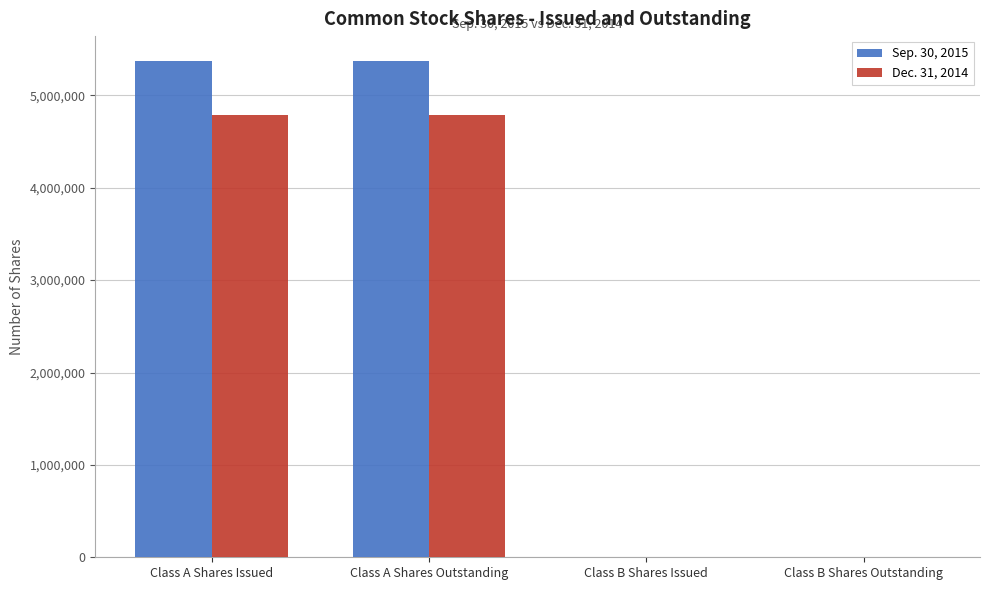

Which series has the largest total across all categories?

Sep. 30, 2015